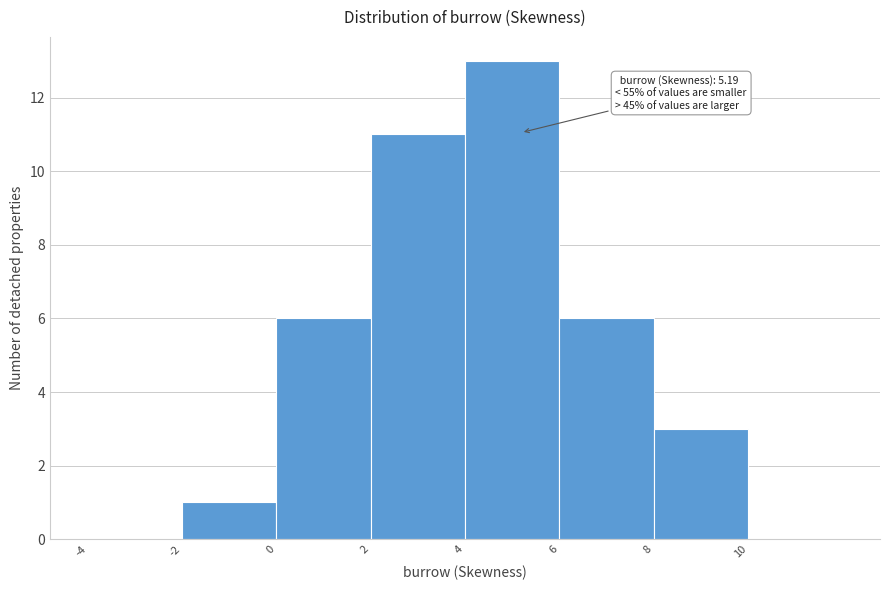

Over which range of the x-axis is the bar tallest?

4 to 6